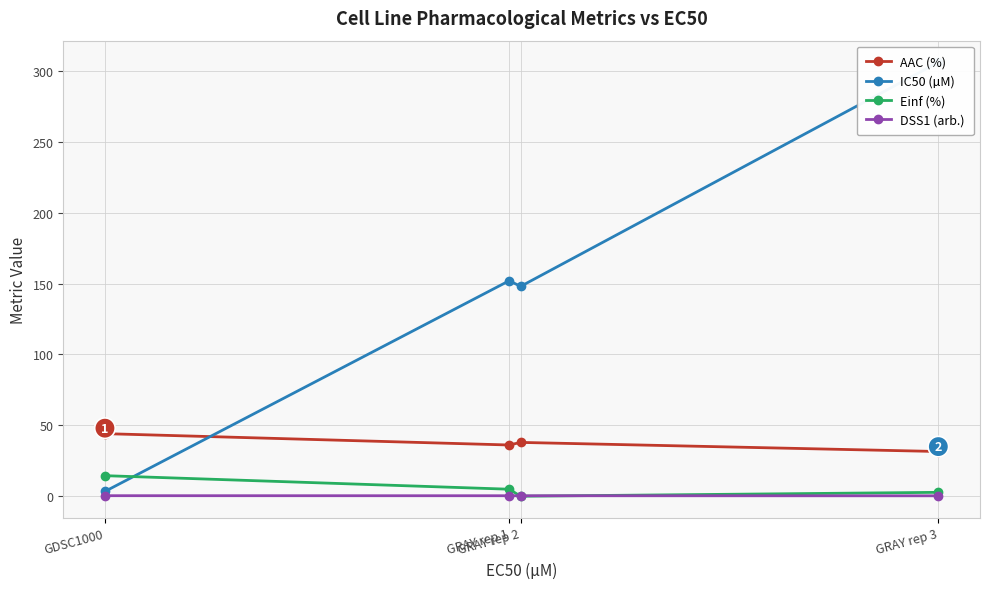

Which series has the largest range (max minus min)?

IC50 (µM)